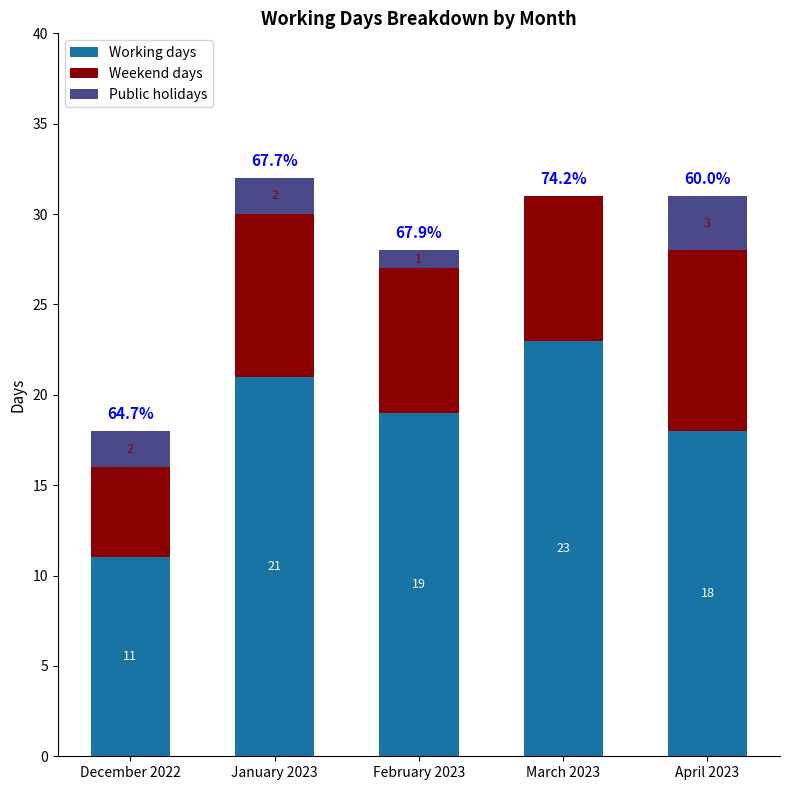

Are the bars grouped side by side (vs. stacked)?

No